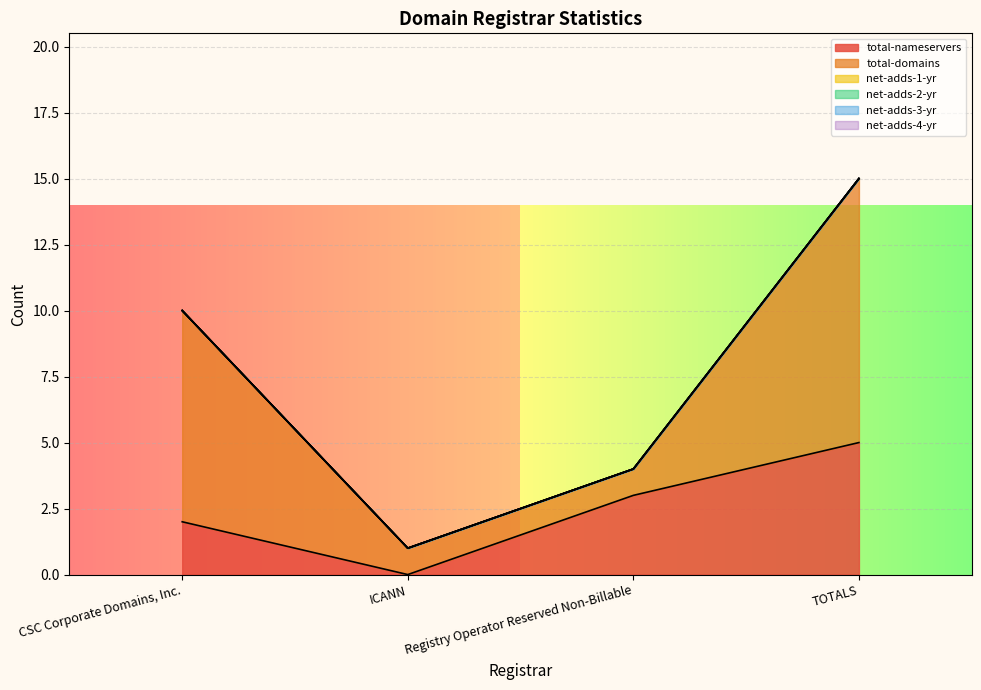

How many data points does each series have?

4